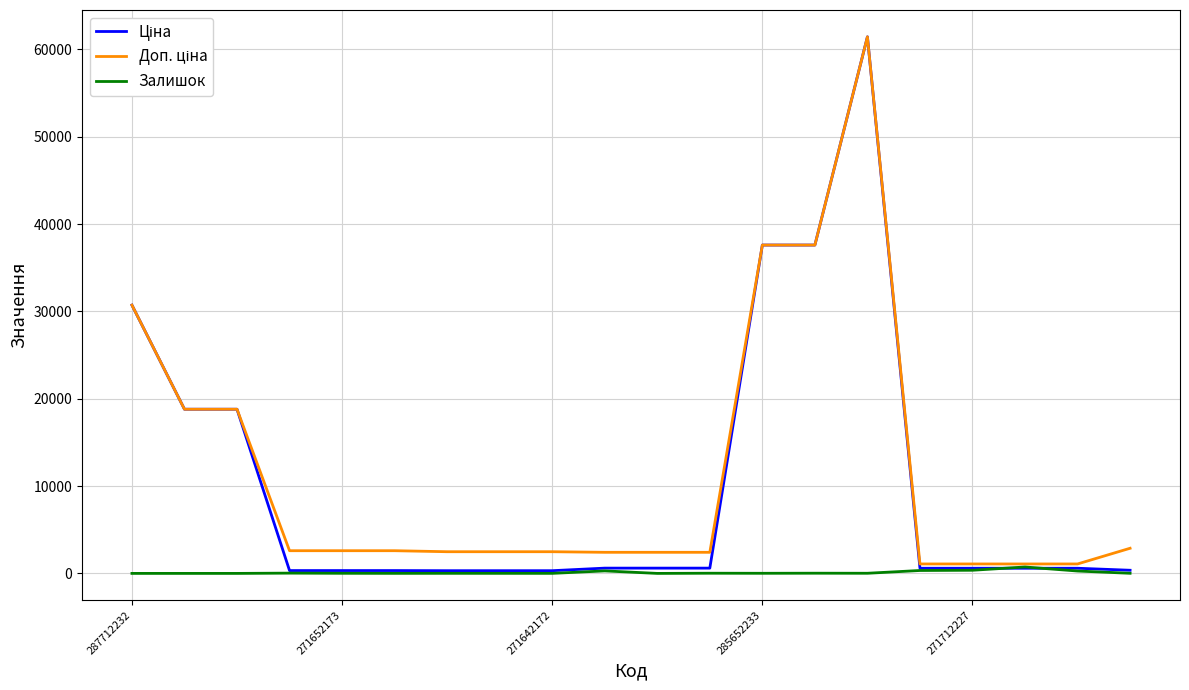

What is the greatest value displayed?

61434.3